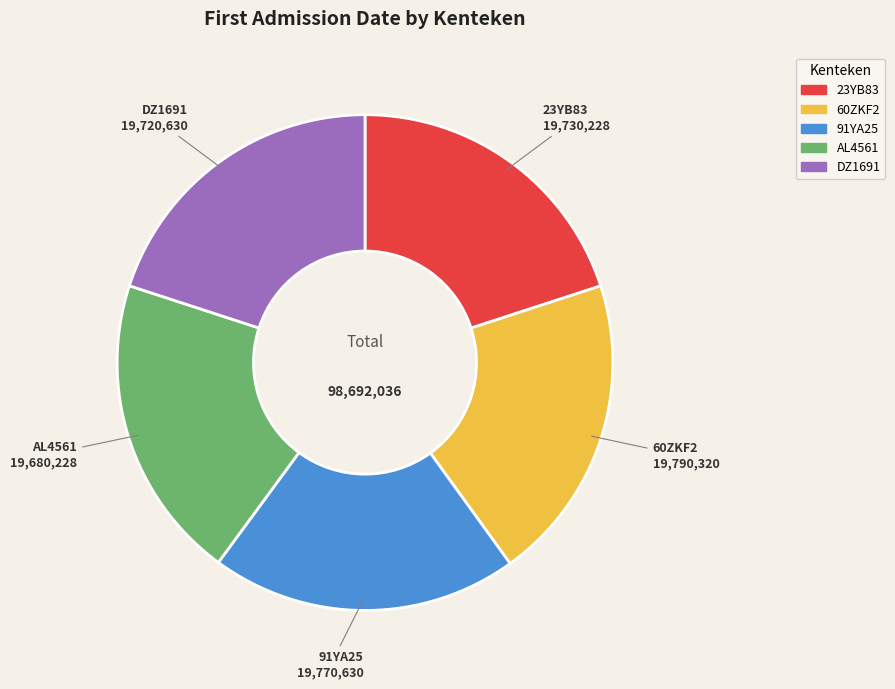

How many slices are in this pie chart?

5